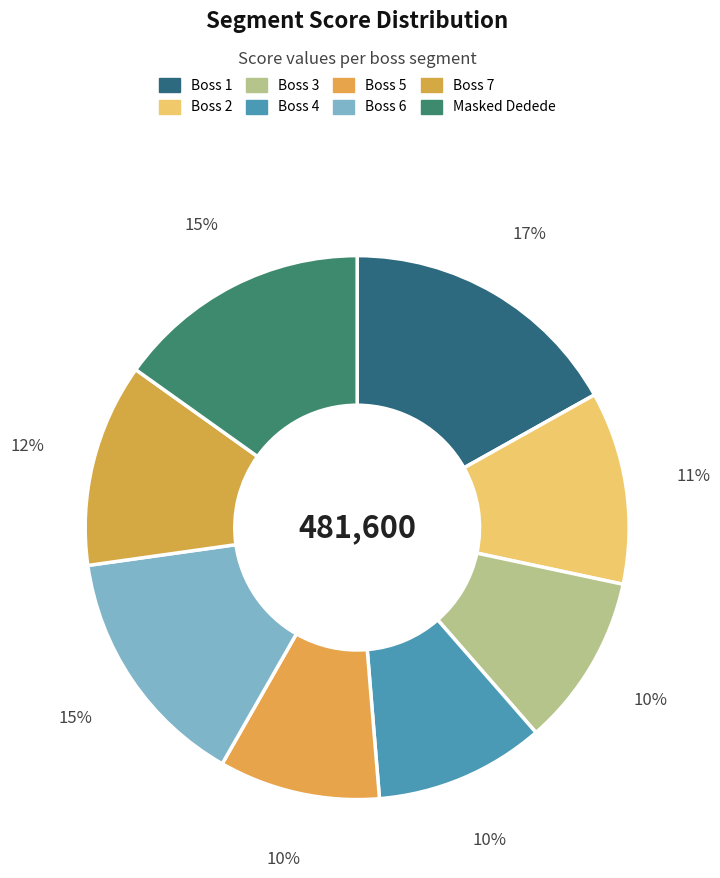

How many slices are in this pie chart?

8